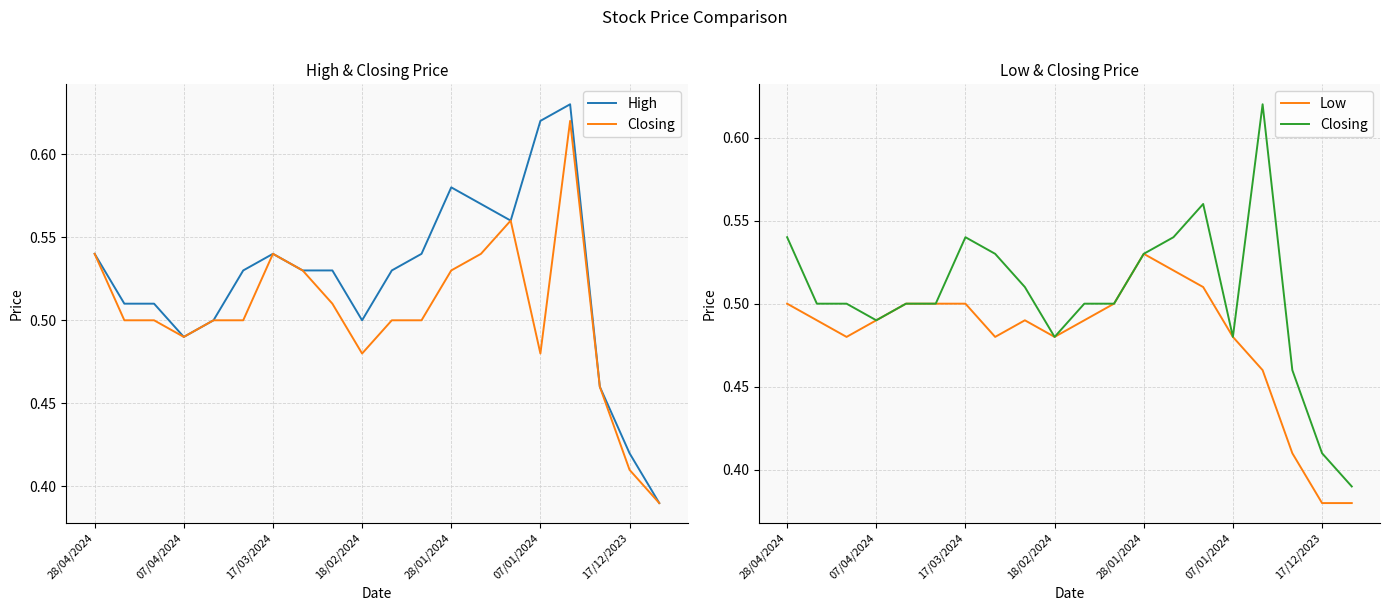

Reading left to right, transcribe all the data shown in this chart.

High: 0.5	0.5	0.5	0.5	0.5	0.5	0.5	0.5	0.5	0.5	0.5	0.5	0.6	0.6	0.6	0.6	0.6	0.5	0.4	0.4
Closing: 0.5	0.5	0.5	0.5	0.5	0.5	0.5	0.5	0.5	0.5	0.5	0.5	0.5	0.5	0.6	0.5	0.6	0.5	0.4	0.4
Low: 0.5	0.5	0.5	0.5	0.5	0.5	0.5	0.5	0.5	0.5	0.5	0.5	0.5	0.5	0.5	0.5	0.5	0.4	0.4	0.4